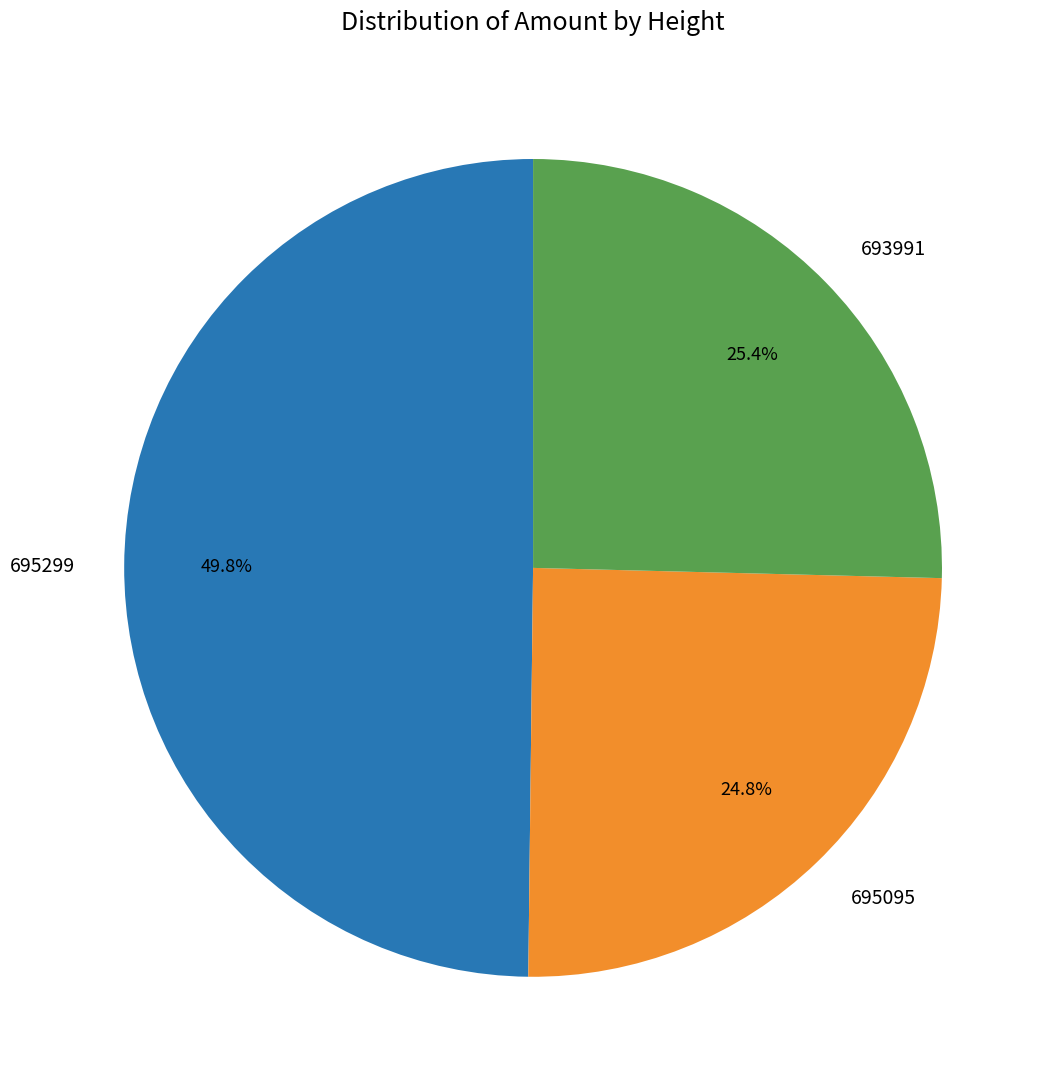

To the nearest percent, what percentage of the pie is 695095?

25%